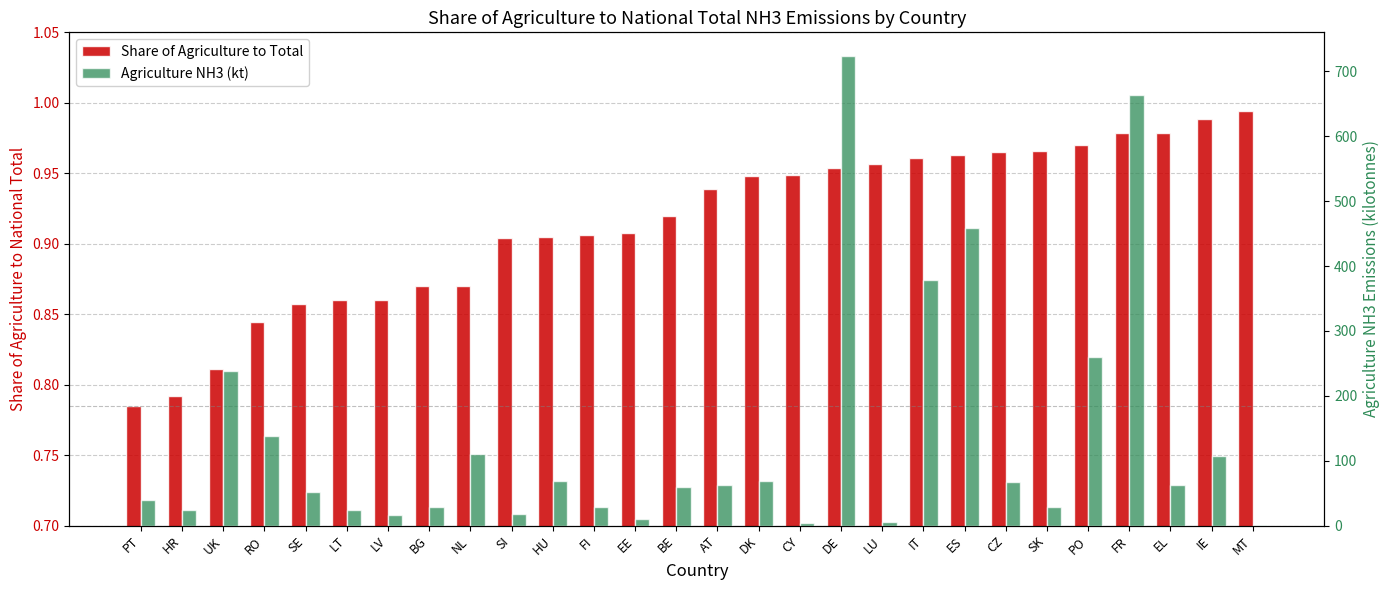

What is the sum of the Share of Agriculture to Total values at PO and CY?

1.9